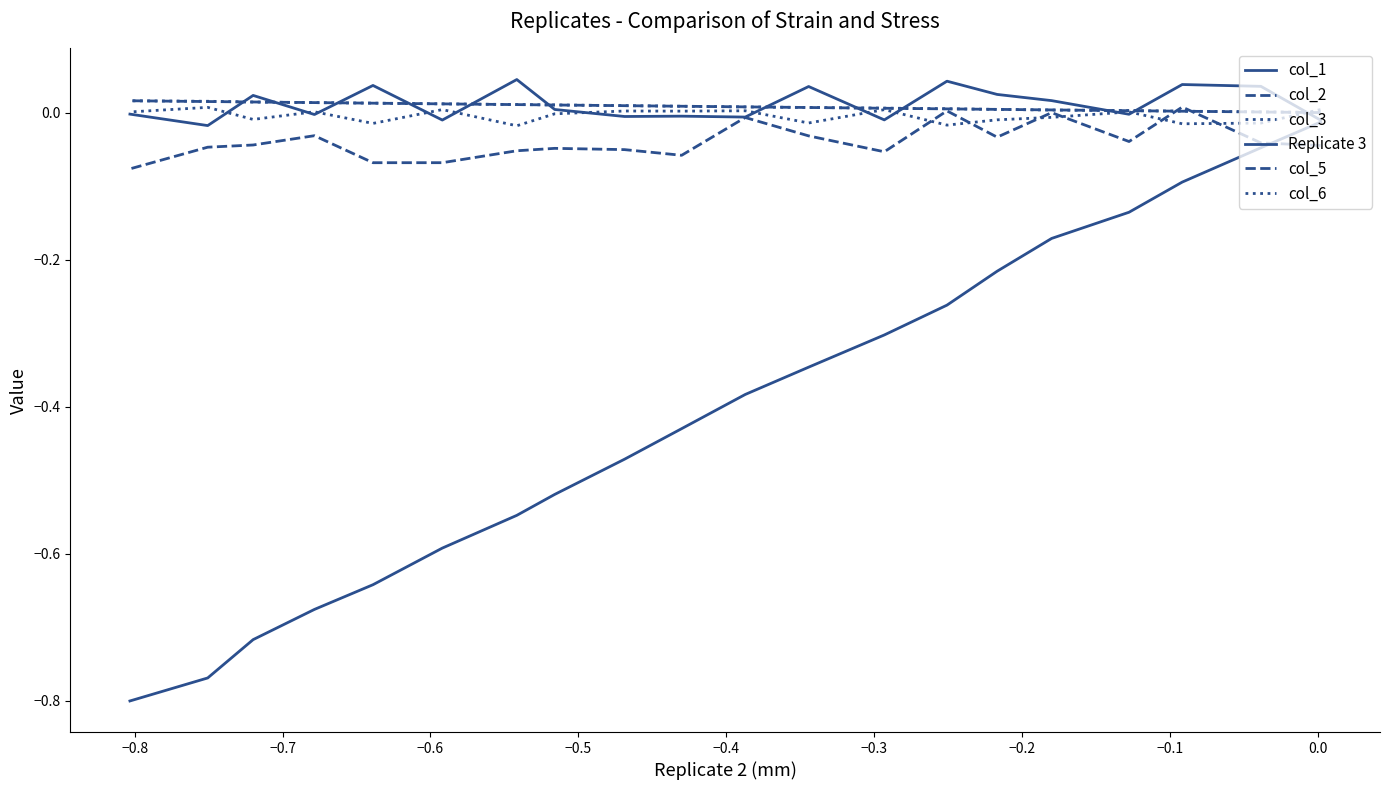

At how many categories does at least one series exceed 0?

20